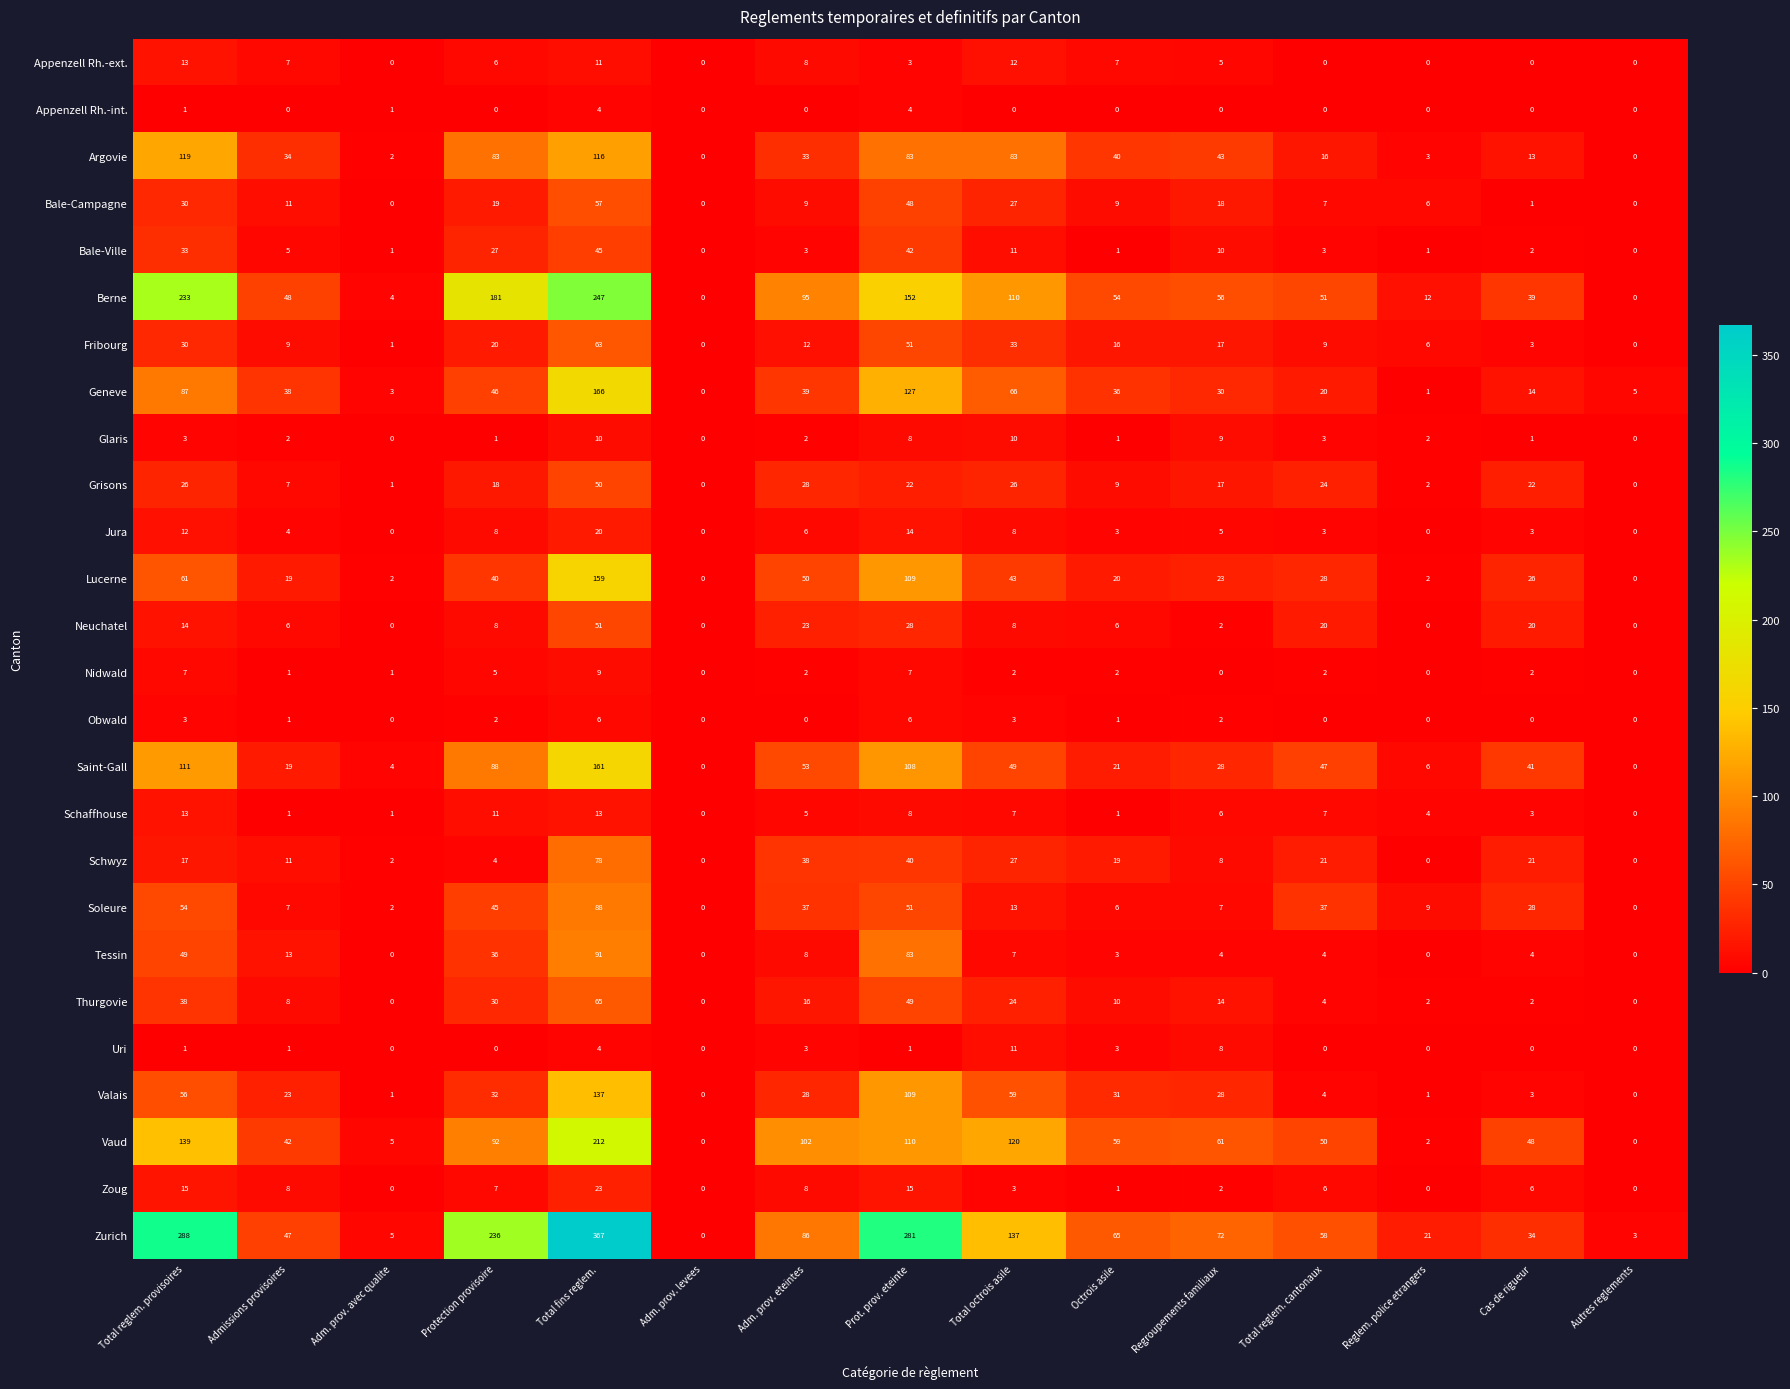

What is the average value of the Grisons series?

17